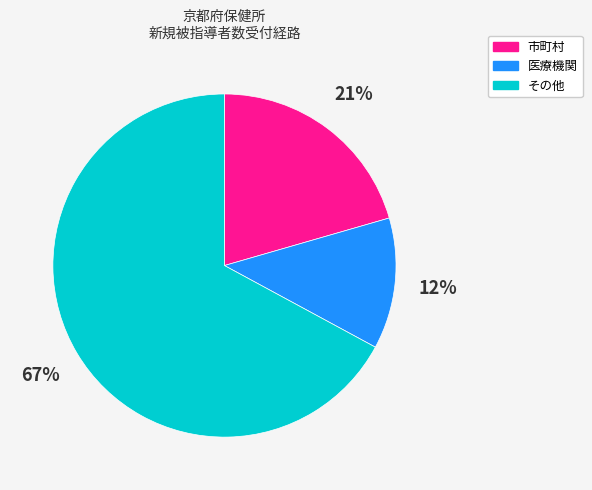

Count the number of slices in the pie.

3